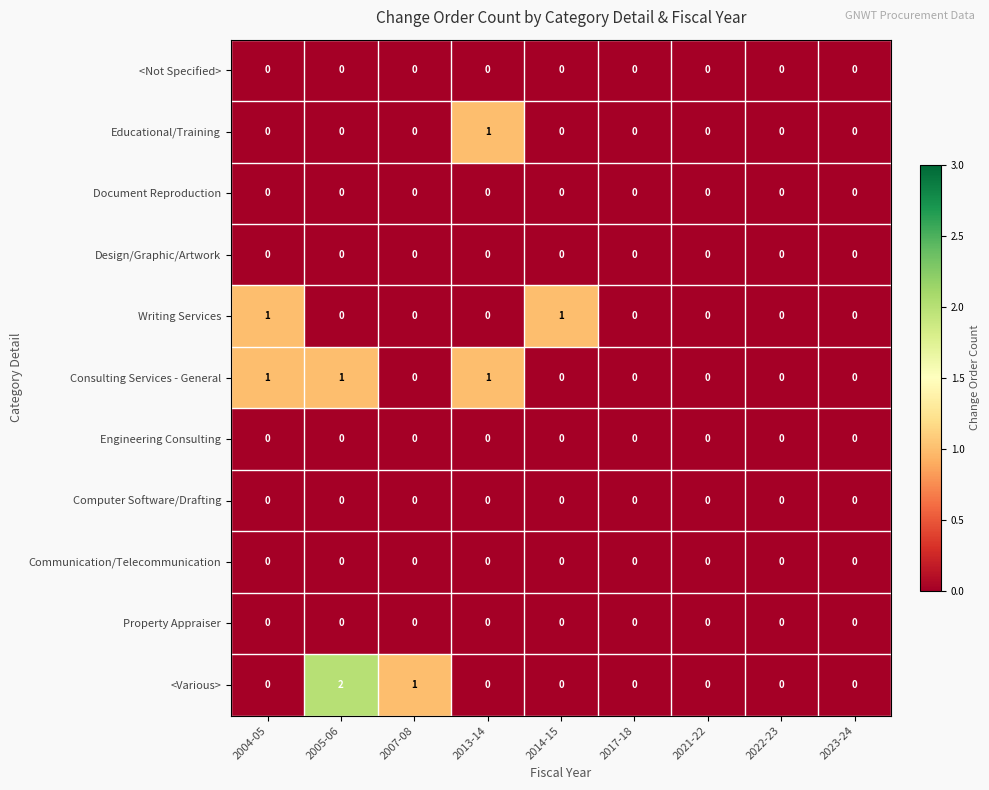

Count the Writing Services values in the range 0 to 1.

9